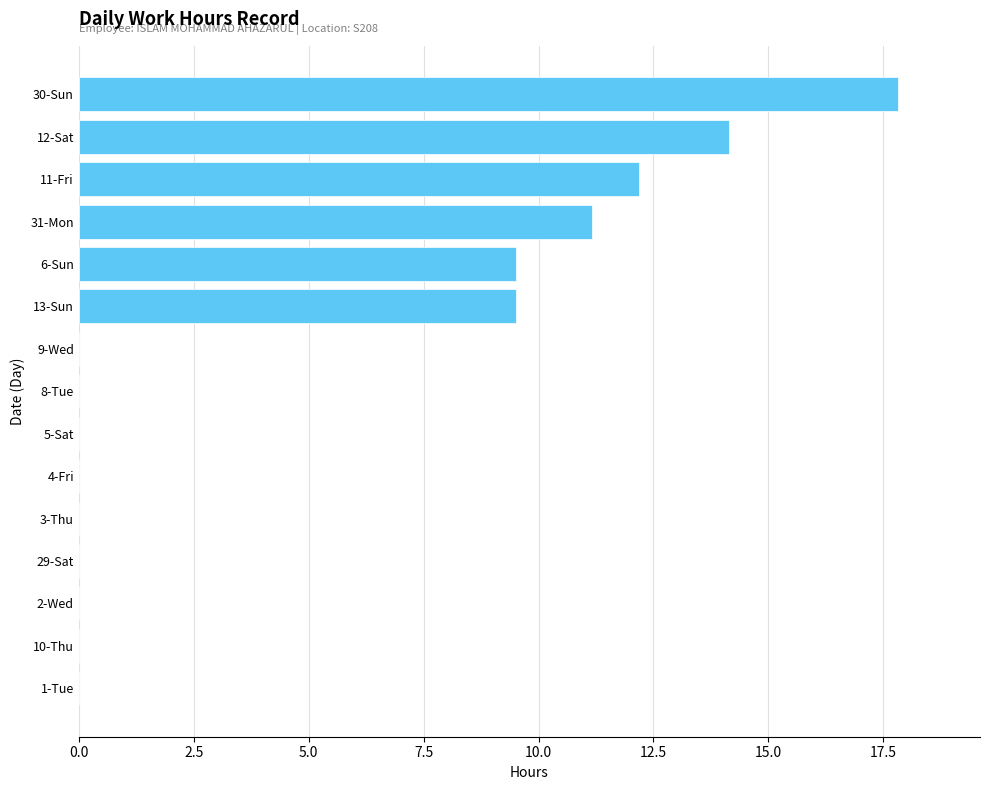

What is the greatest value displayed?

17.8